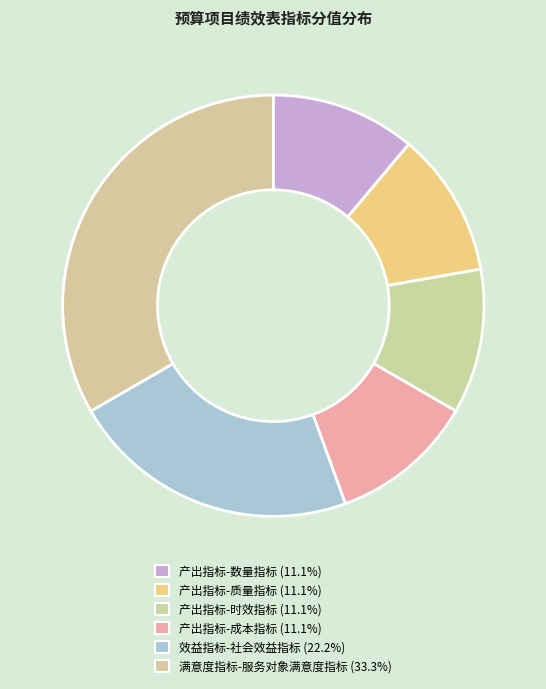

Does 产出指标-质量指标 account for over 50% of the chart?

No